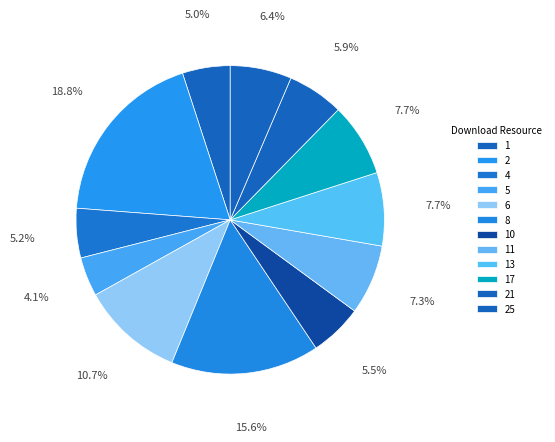

What percentage is the 5 slice, to the nearest percent?

4%